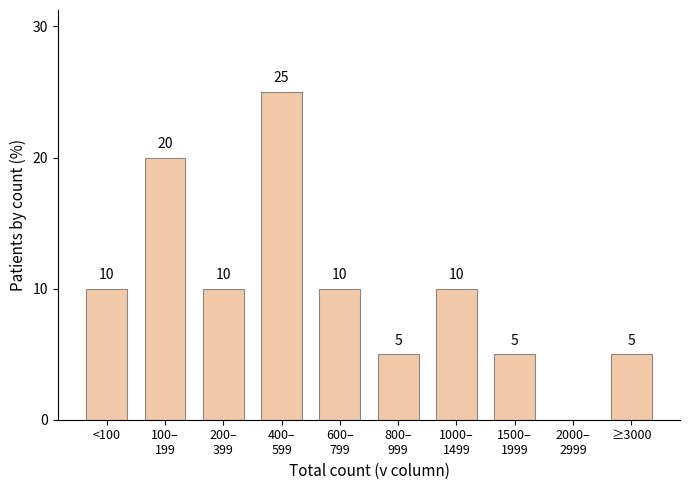

How many values are between 5 and 10?

7